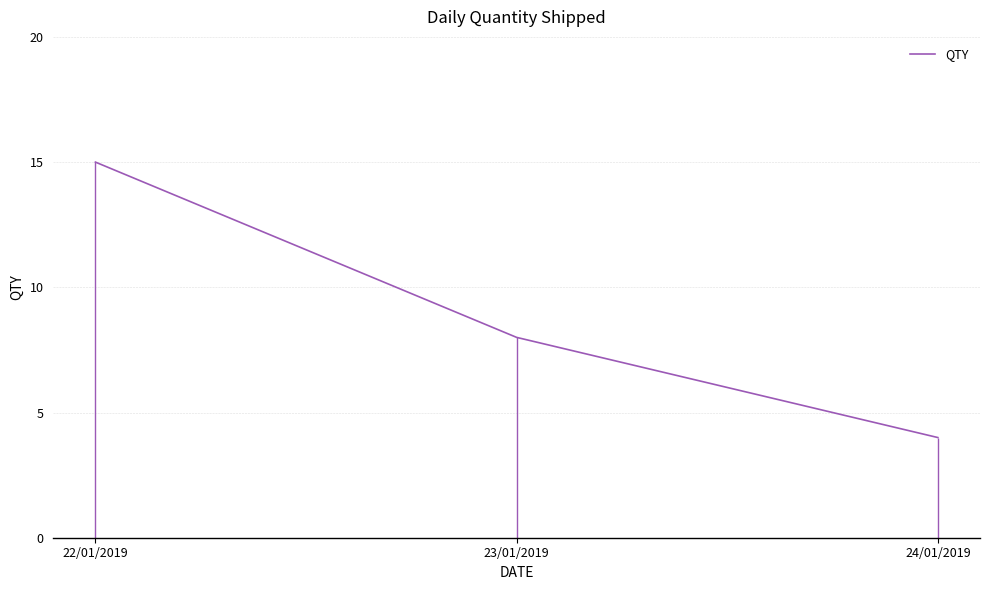

Which label corresponds to the smallest value in the chart?

24/01/2019